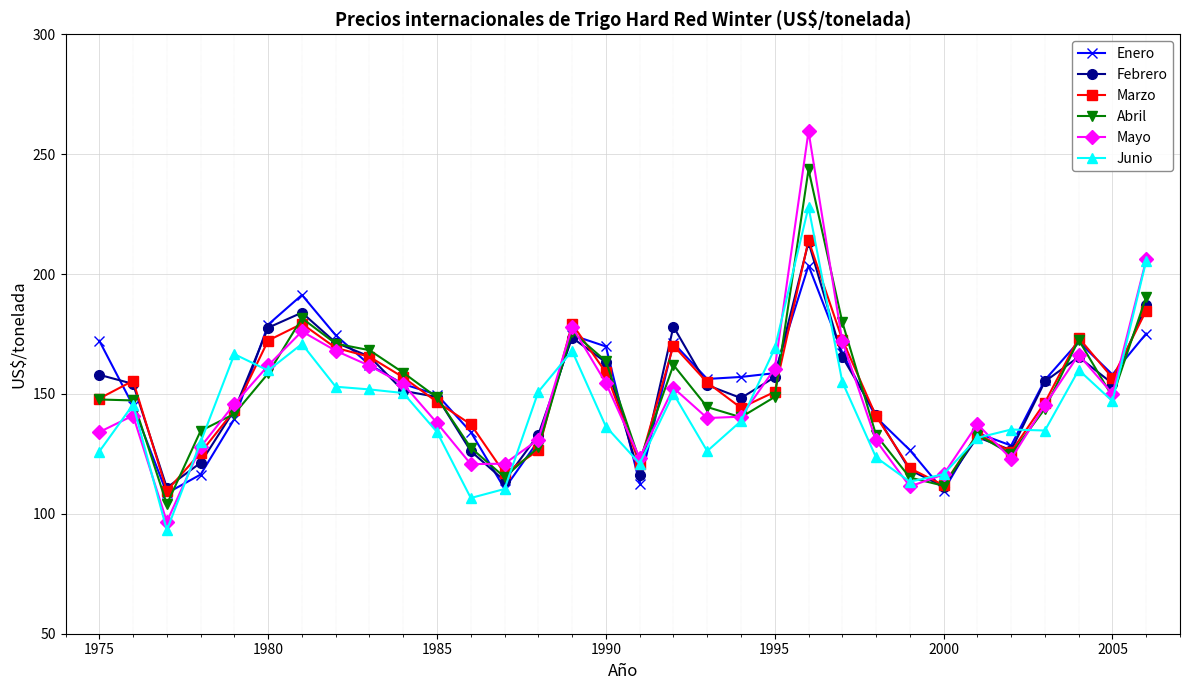

What is the value of the Abril point at the 22nd from the left?

243.6